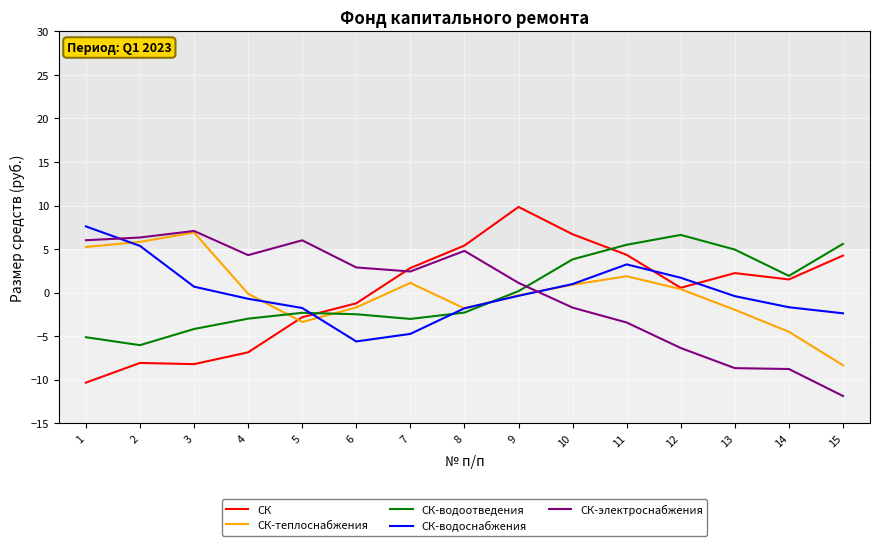

Rank the series at 7 from highest to lowest value.

СК, СК-электроснабжения, СК-теплоснабжения, СК-водоотведения, СК-водоснабжения